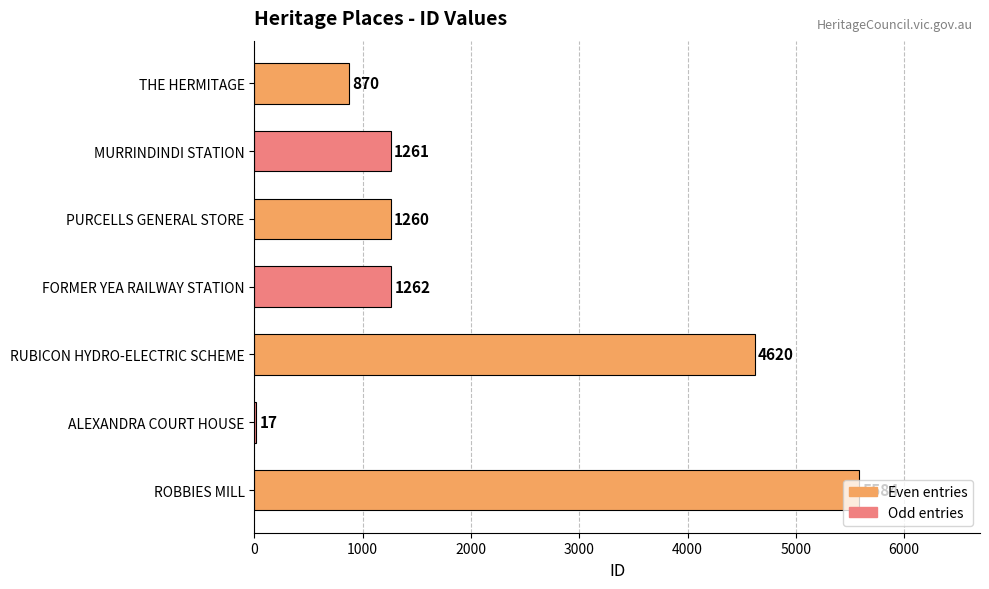

What is the change in value from THE HERMITAGE to ROBBIES MILL?

+4714